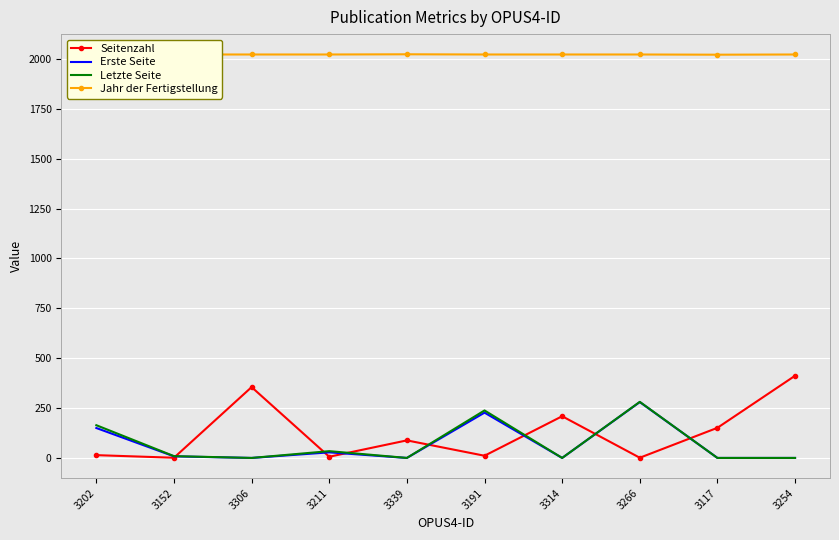

What is the difference between the Letzte Seite values at 3202 and 3191?

74